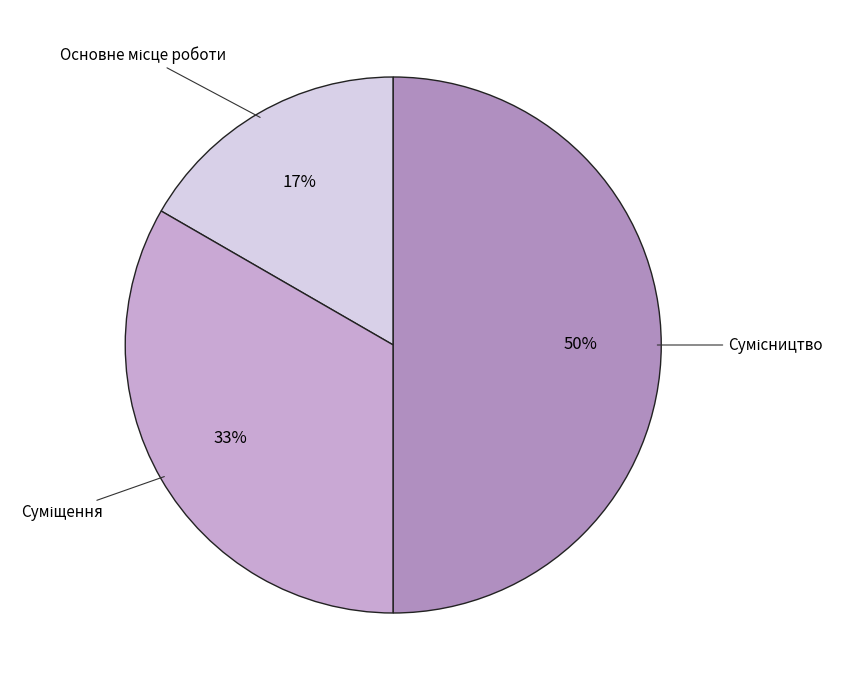

To the nearest percent, what is the average slice percentage?

33%